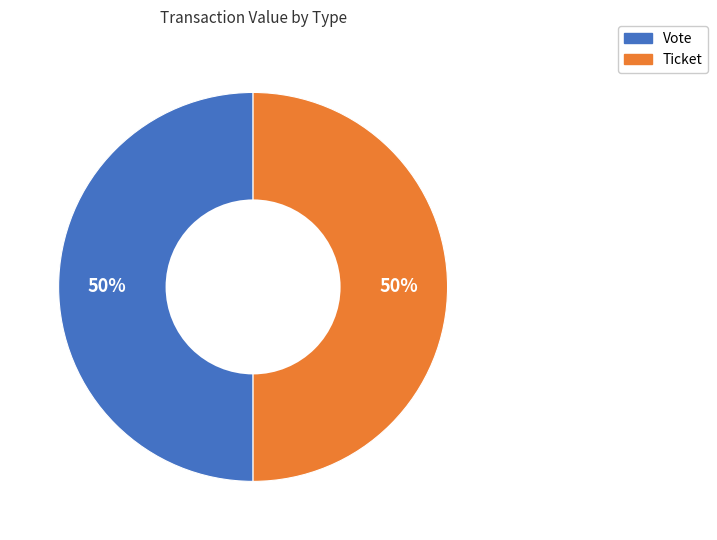

Count the number of slices in the pie.

2